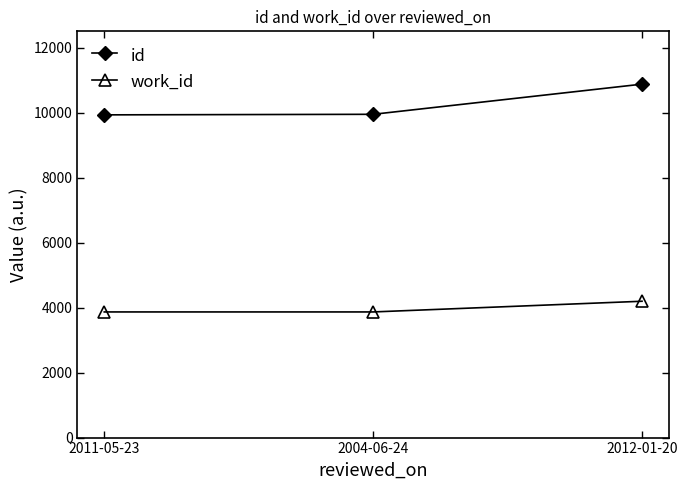

What position from the left is 2004-06-24?

2